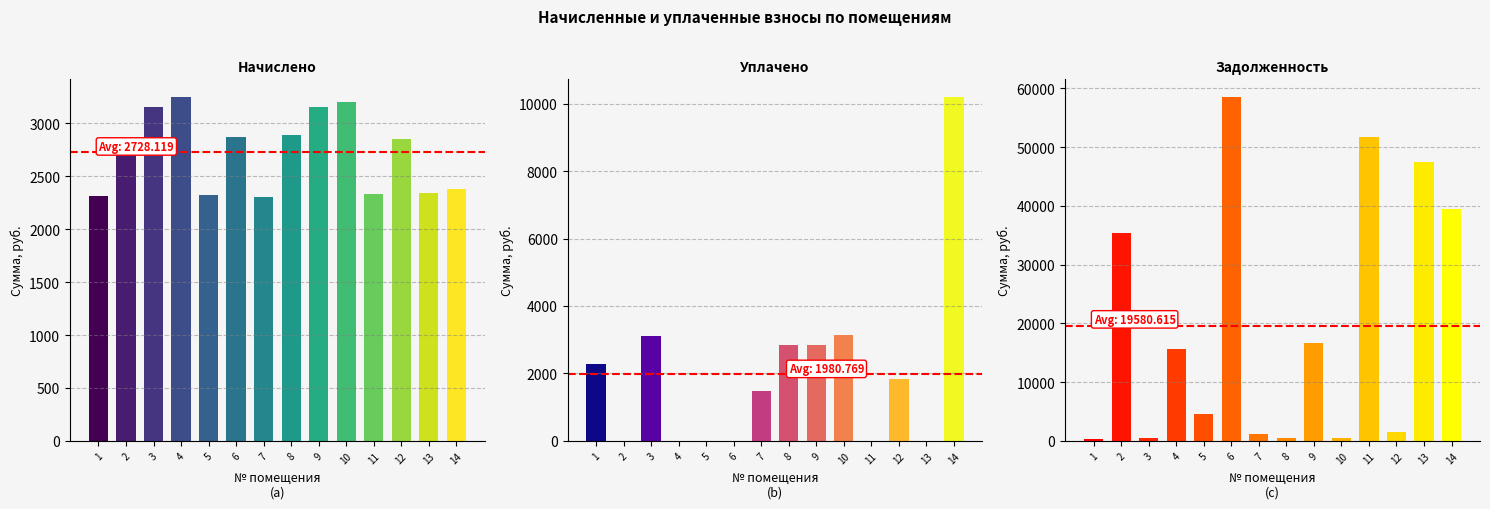

Read the уплачено value at 10.

3150.2